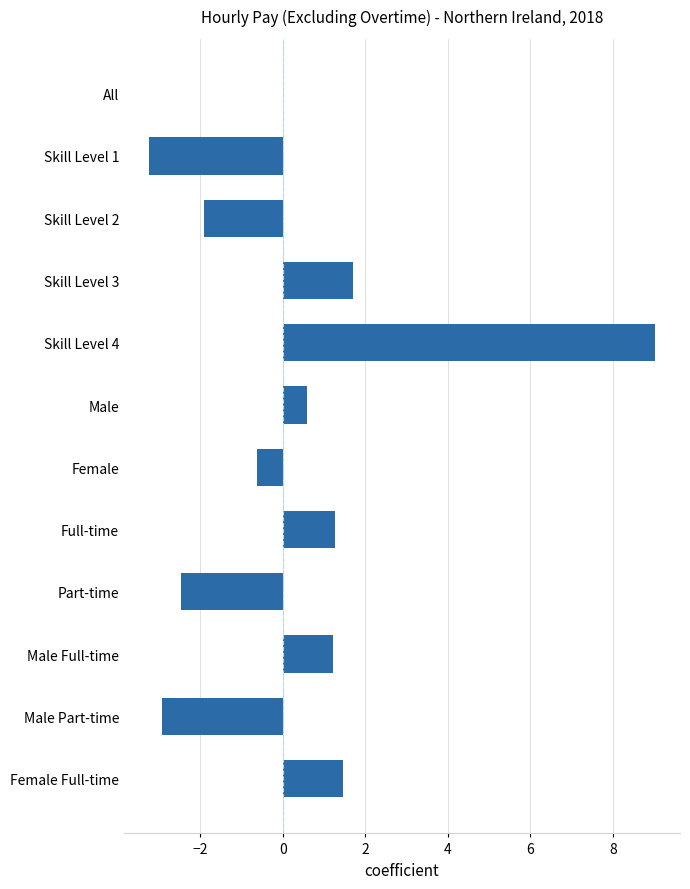

The chart shows a value of 0.8 at Male Full-time. True or false?

False